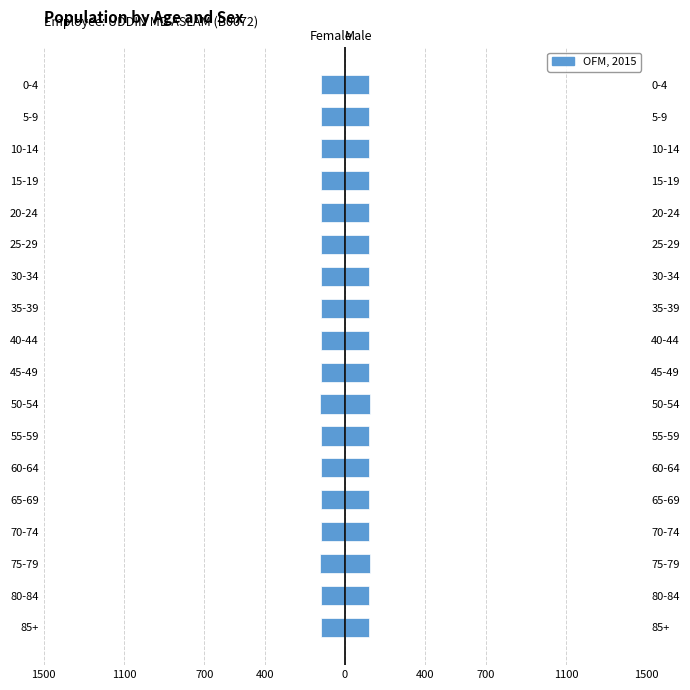

Does the chart contain any negative values?

Yes